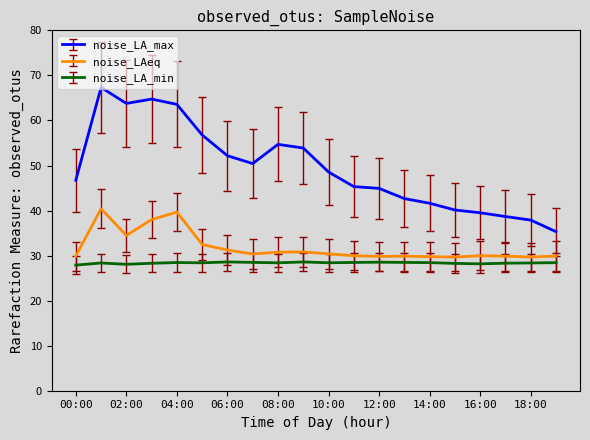

What are all the series names shown in the legend?

noise_LA_max, noise_LAeq, noise_LA_min